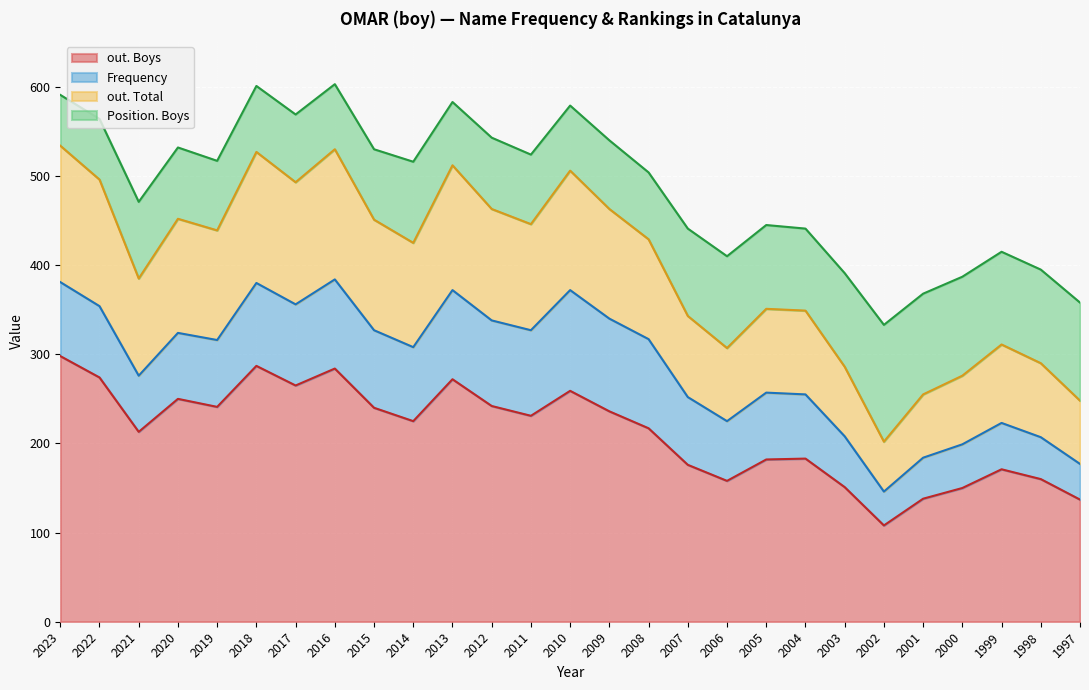

What is the approximate value of out. Boys at 2019, to the nearest 10?

240